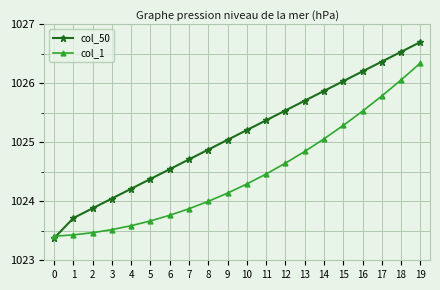

Is the value of col_1 at 13 greater than the value of col_50 at 4?

Yes